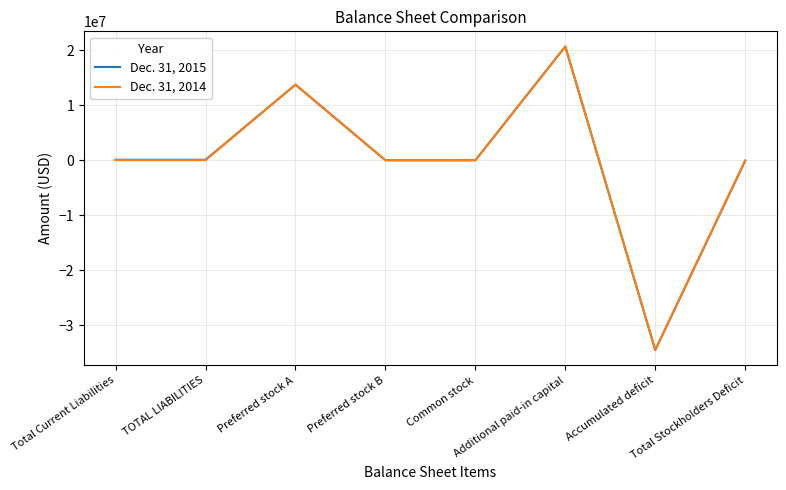

Is the value of Dec. 31, 2014 at Additional paid-in capital greater than the value of Dec. 31, 2015 at TOTAL LIABILITIES?

Yes